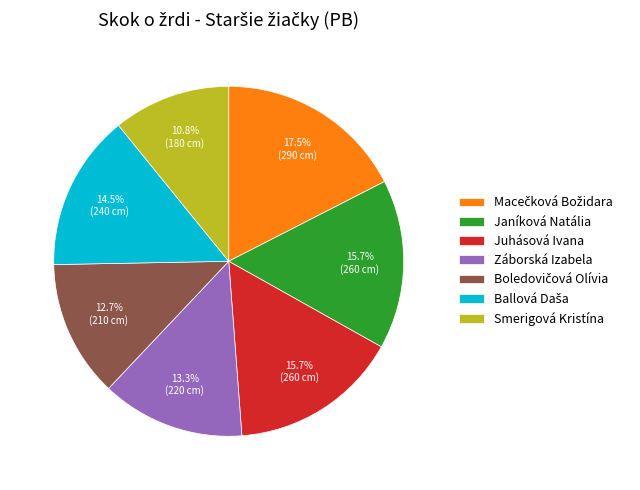

What is the smallest slice in the pie chart?

Smerigová Kristína